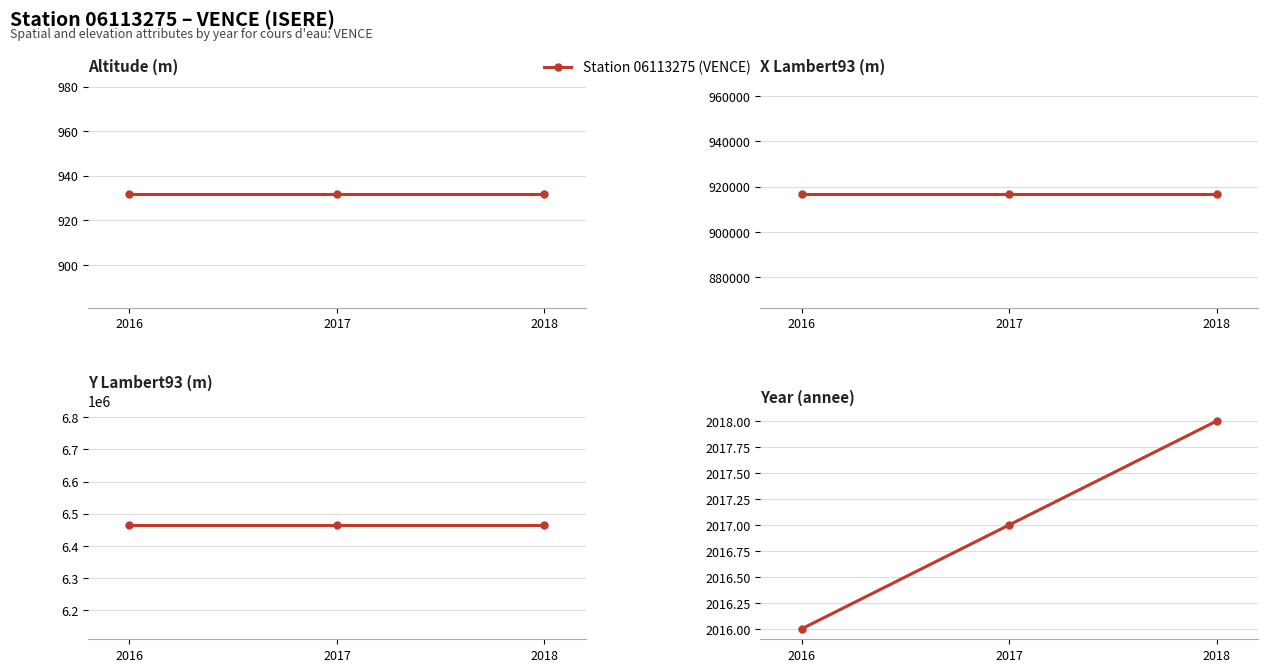

What is the sum of all values?

6051